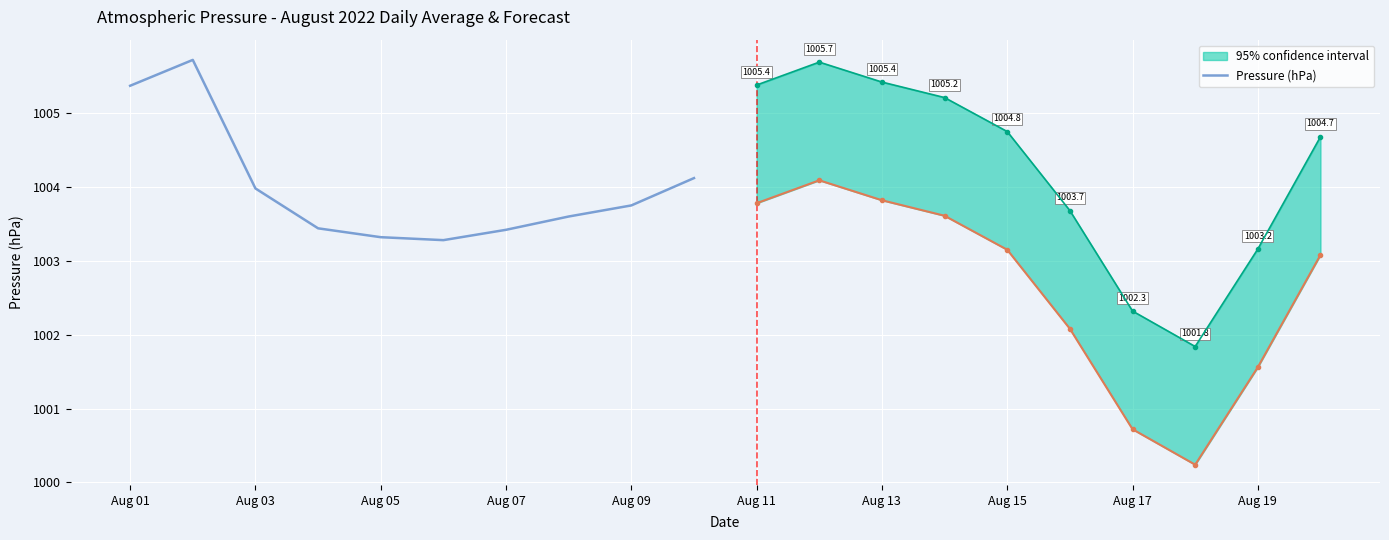

What is the sum of all values?

10040.0